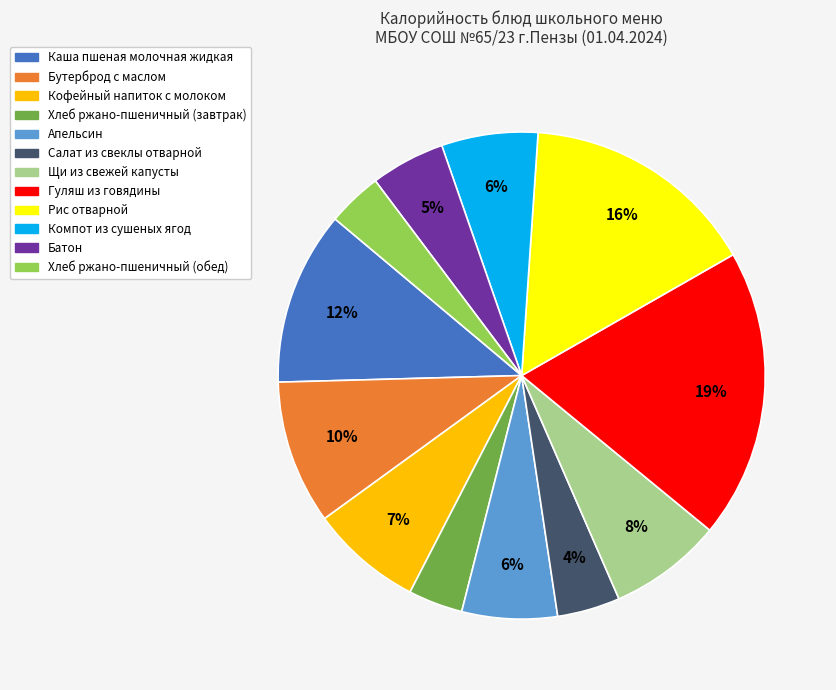

Is the sum of Щи из свежей капусты and Хлеб ржано-пшеничный (обед) greater than half?

No